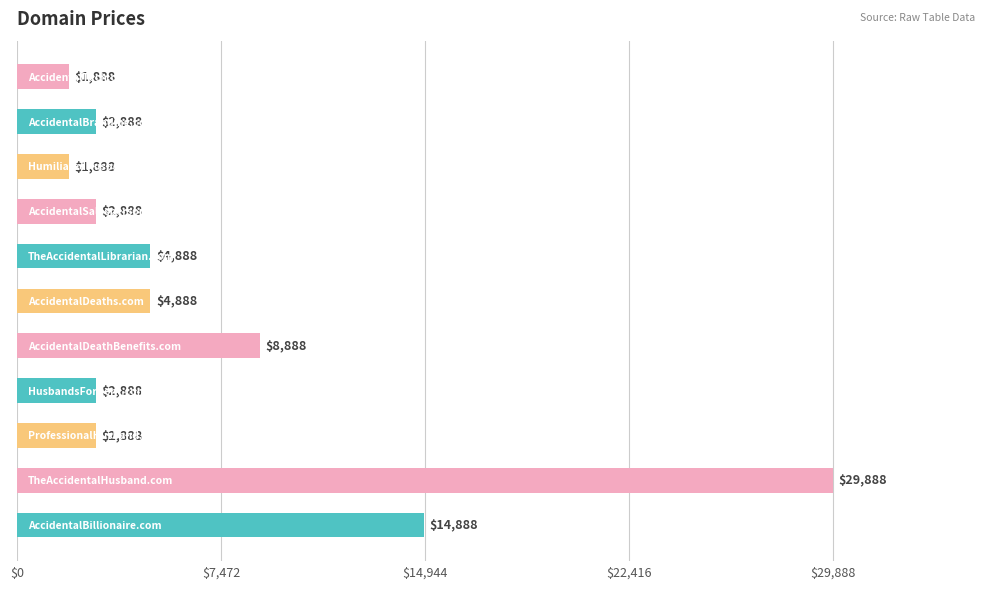

What is the smallest value displayed?

1888